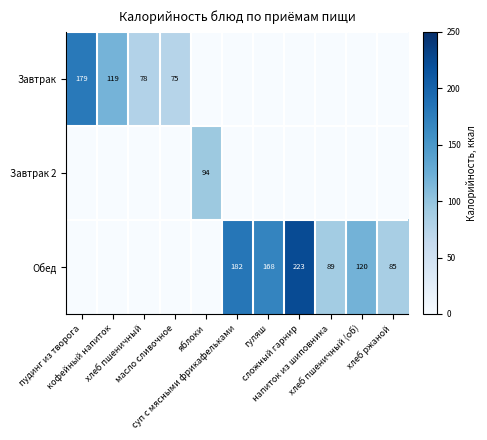

The value of Завтрак at напиток из шиповника is 0.0. True or false?

True